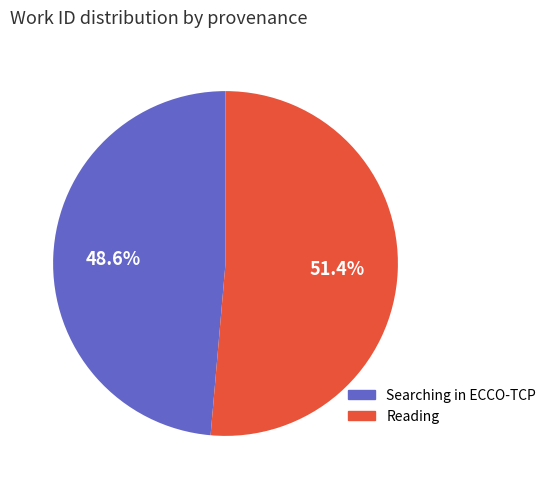

To the nearest percent, what portion does Reading represent?

51%